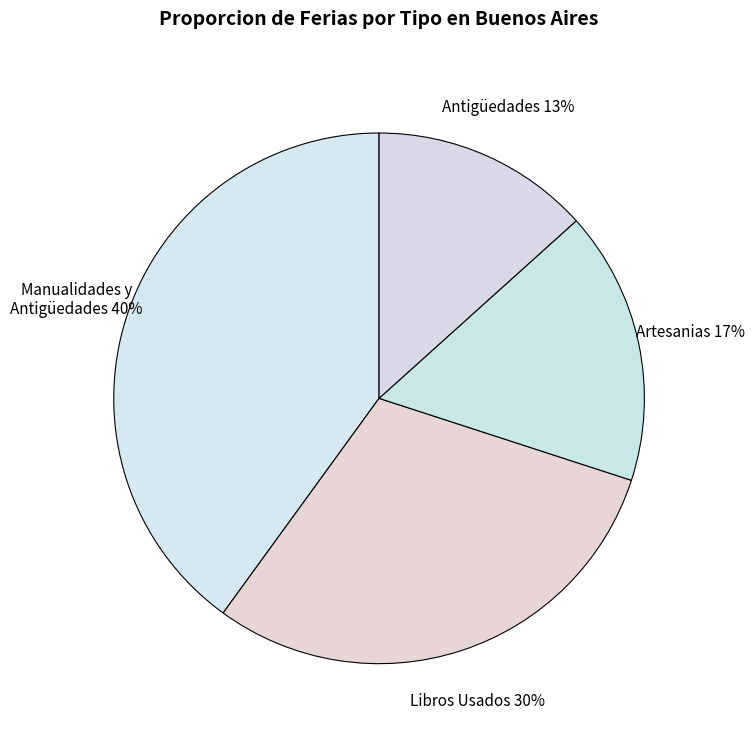

How many segments does this pie chart have?

4